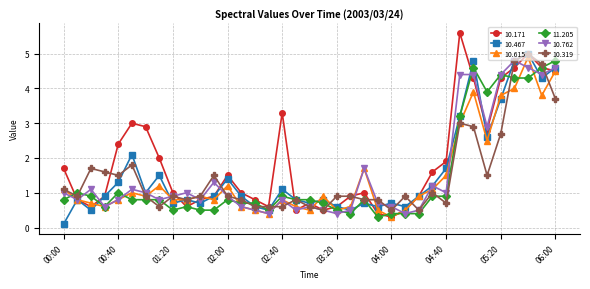

How many distinct data groups are displayed?

6